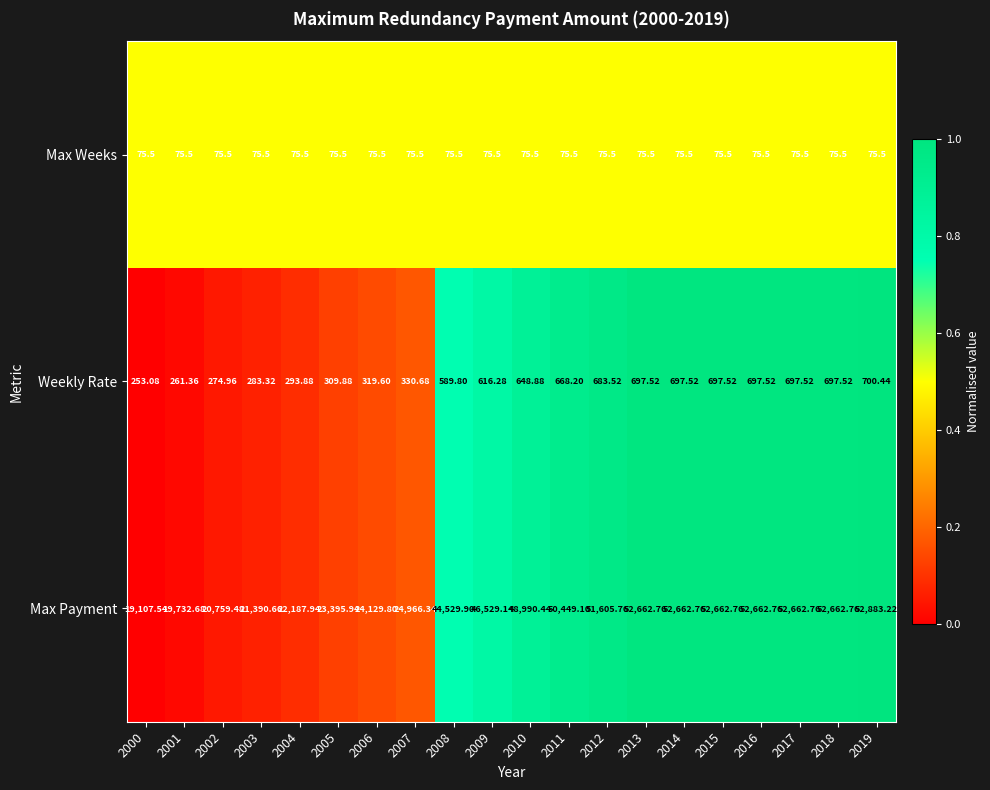

Which series has the widest spread of values?

Max Payment